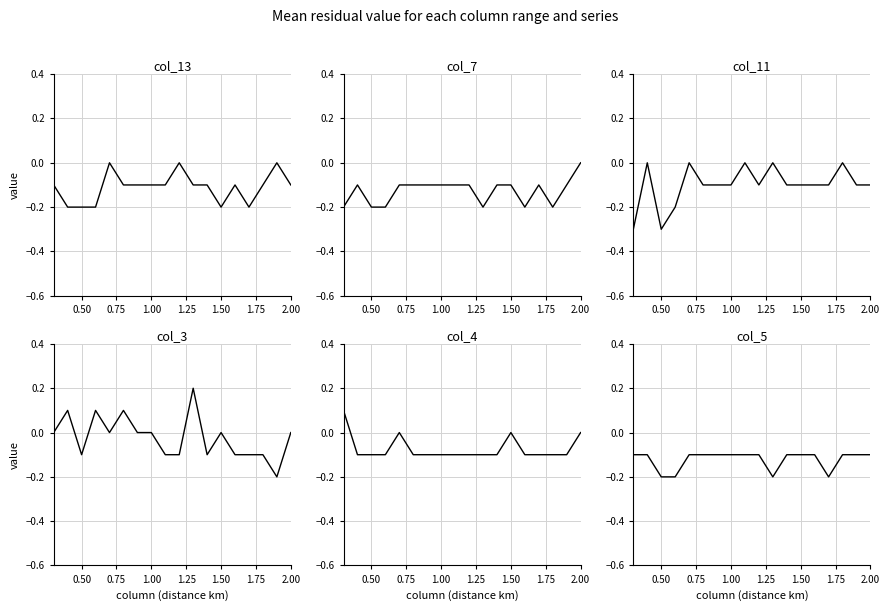

Which series has the largest total across all categories?

col_3